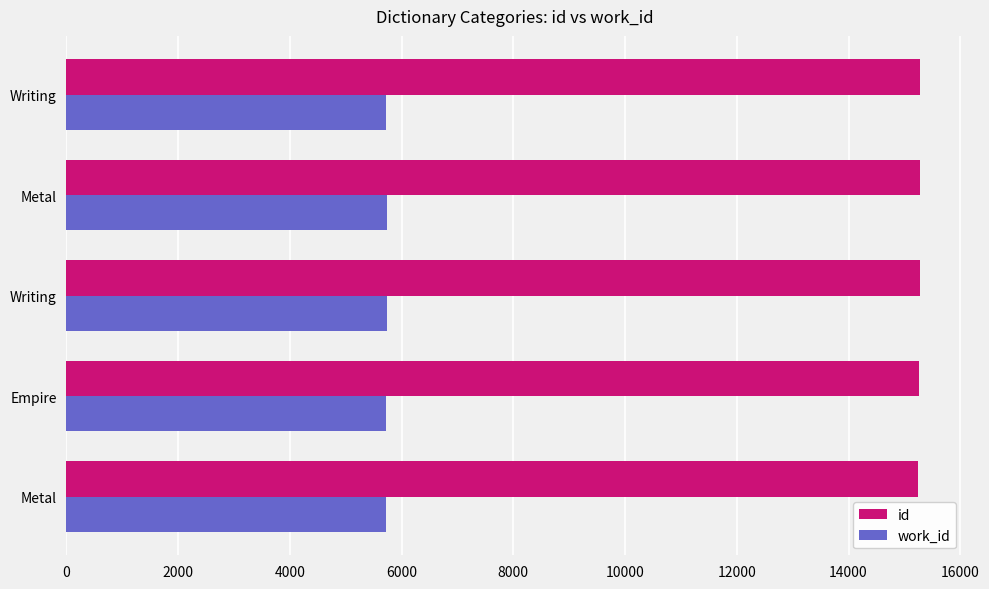

Reading right to left, extract all data points from this chart.

id: 15286	15281	15275	15268	15243
work_id: 5729	5732	5732	5729	5714